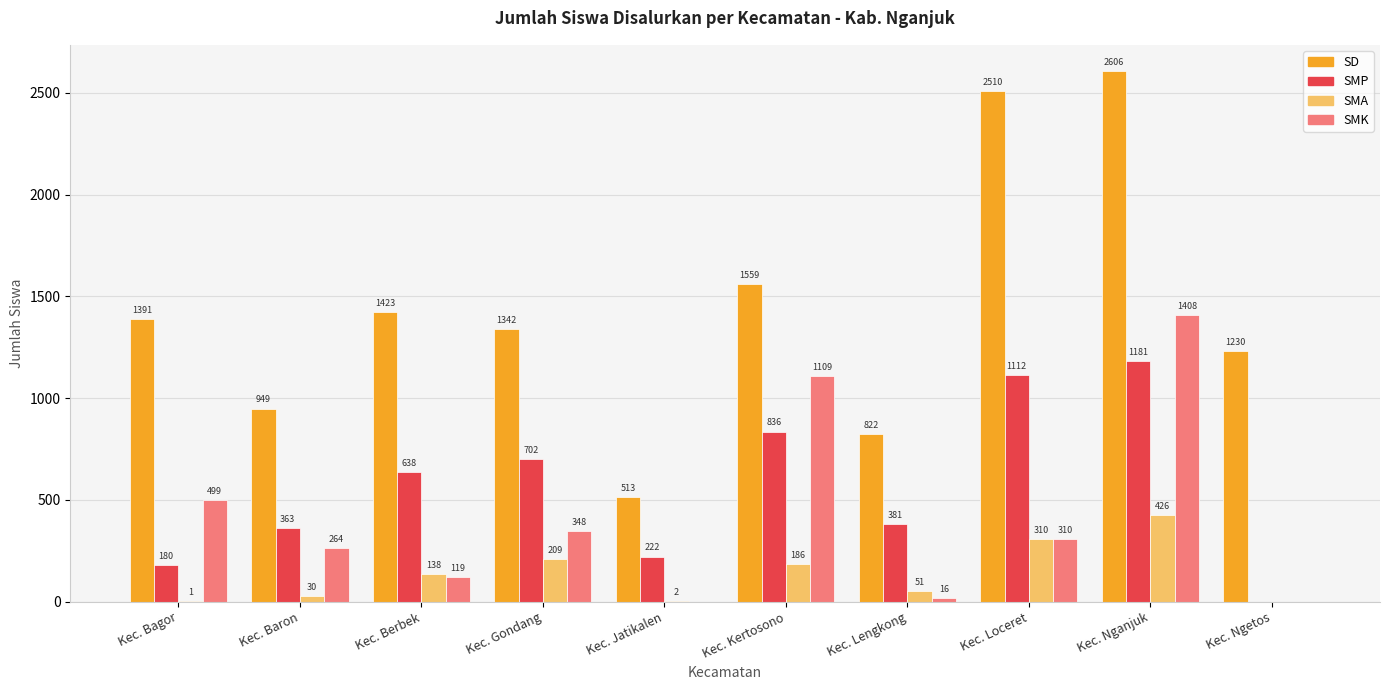

Which series changed the most between Kec. Loceret and Kec. Ngetos?

SD